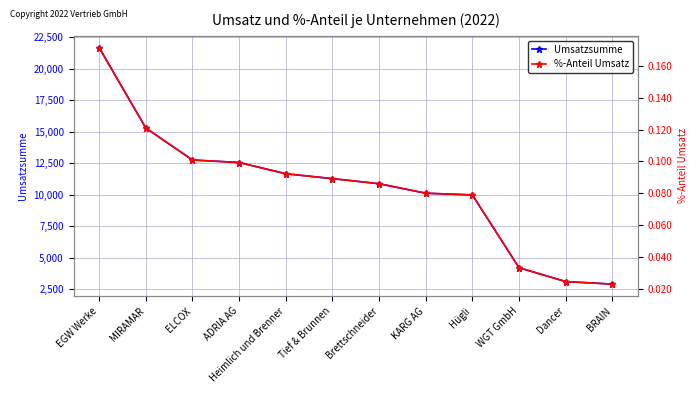

Which has a higher value, Hügli or Heimlich und Brenner?

Heimlich und Brenner